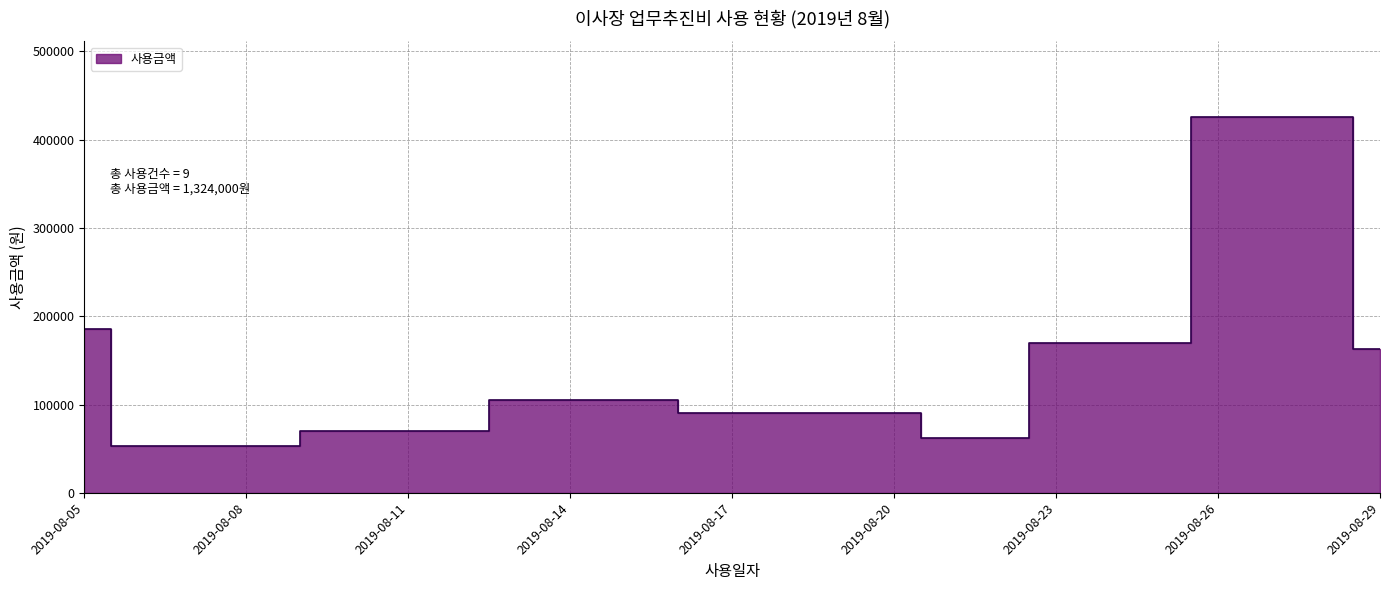

What is the greatest value displayed?

426000